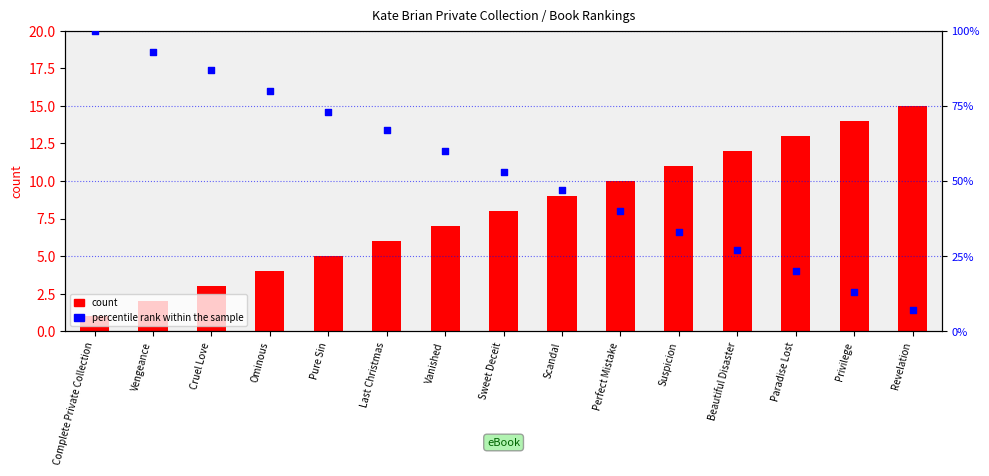

Which series has the largest Y range (max minus min)?

percentile rank within the sample